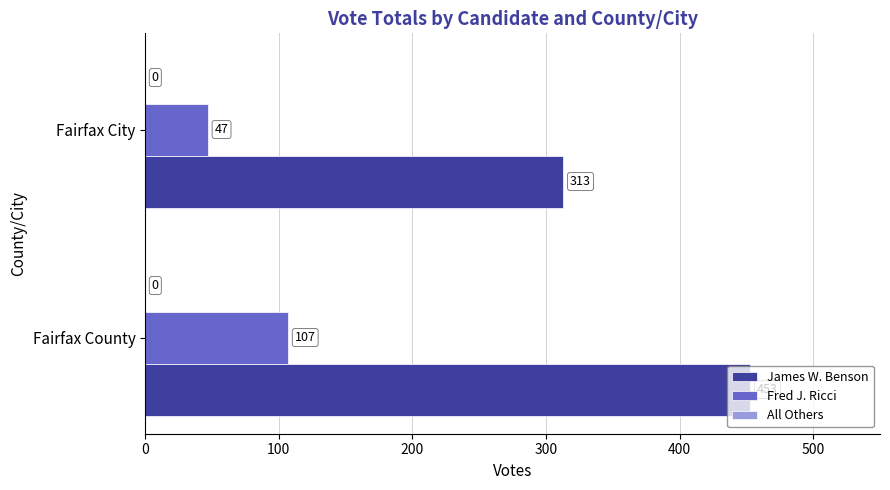

At how many categories does at least one series exceed 139?

2